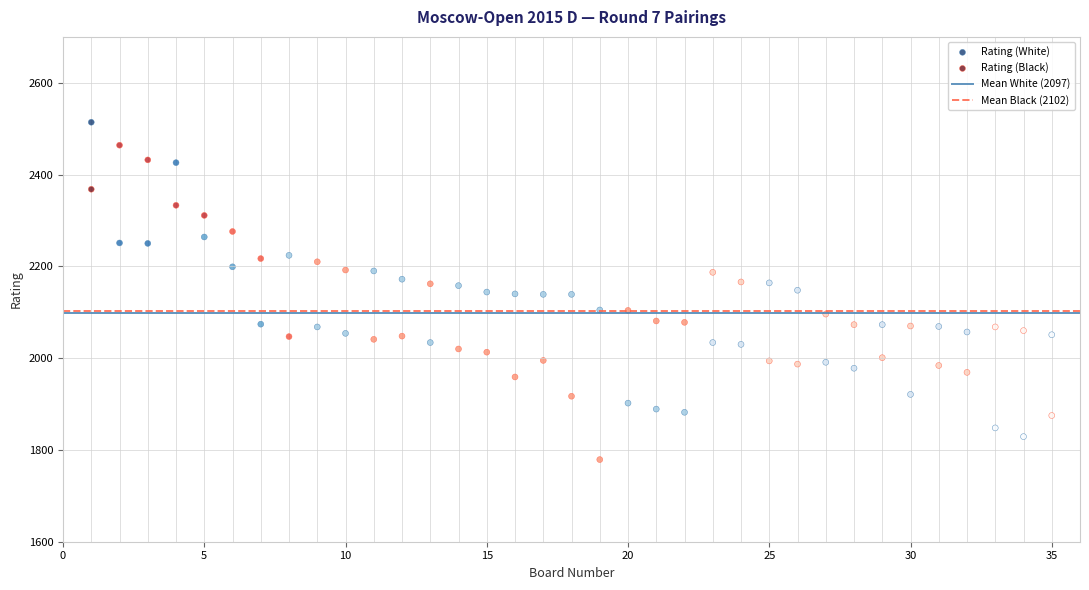

Which series contains the lowest Y value?

Rating (Black)